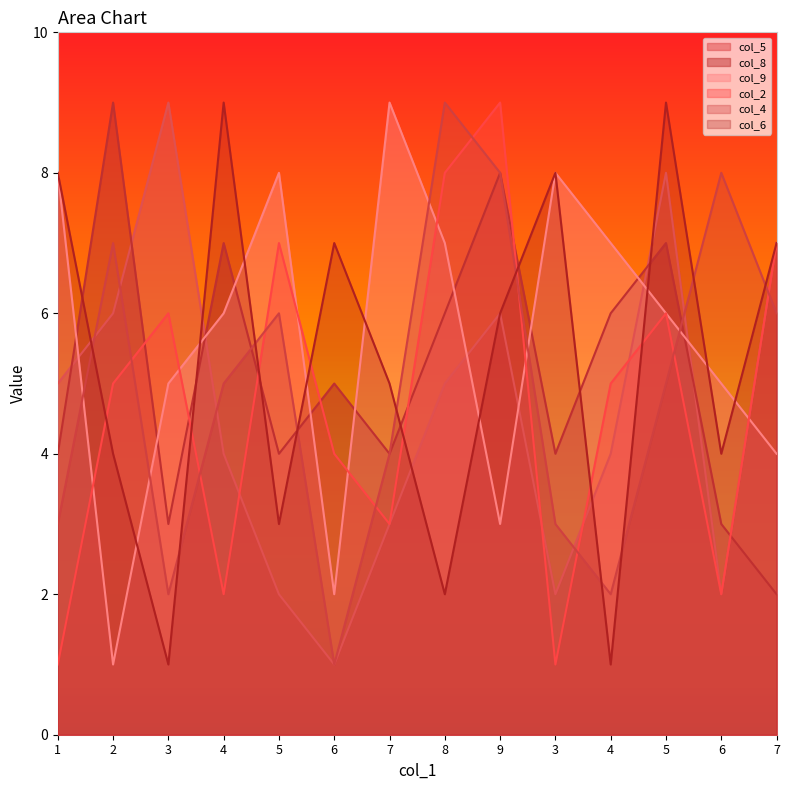

Where is the first local maximum for col_8?

2